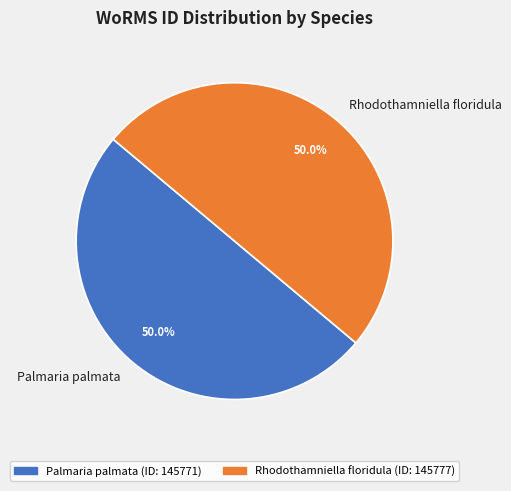

Do Rhodothamniella floridula and Palmaria palmata together represent more than half of the pie?

Yes